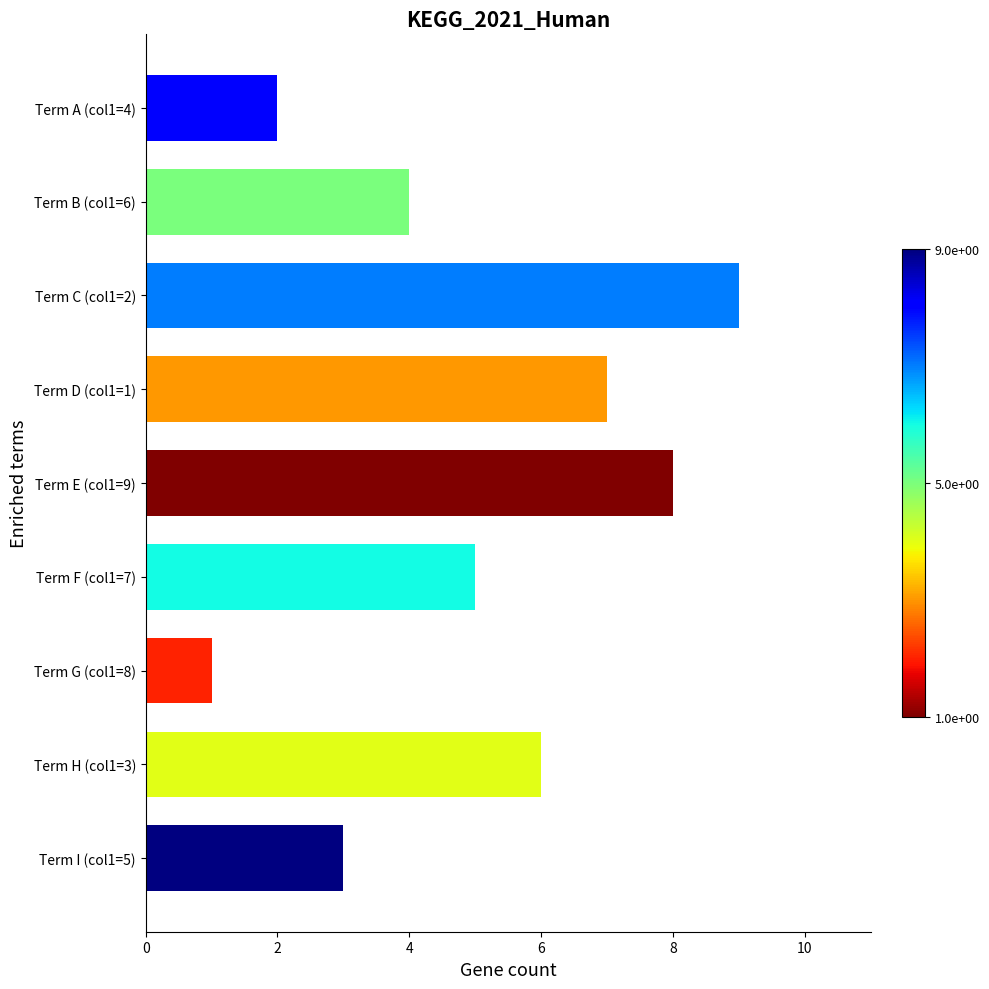

What is the difference between the maximum and minimum values?

8